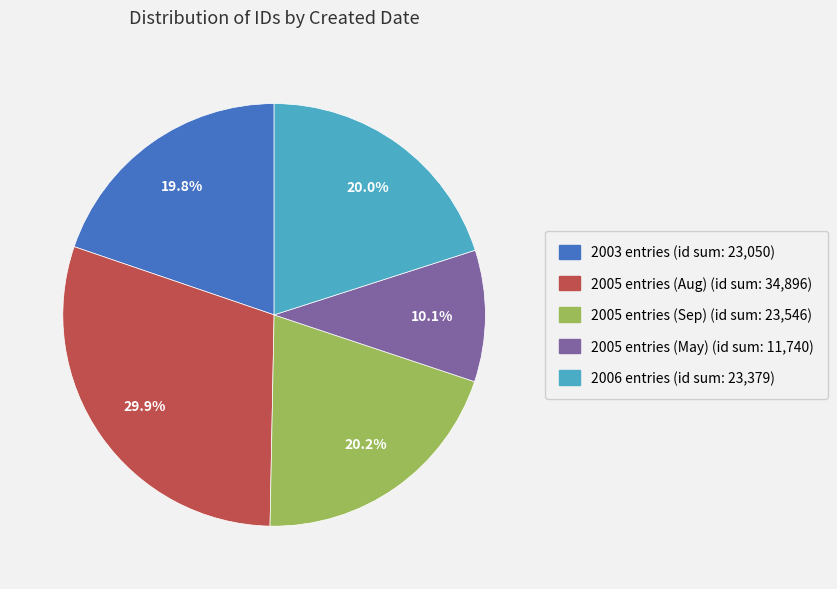

Count the number of slices in the pie.

5